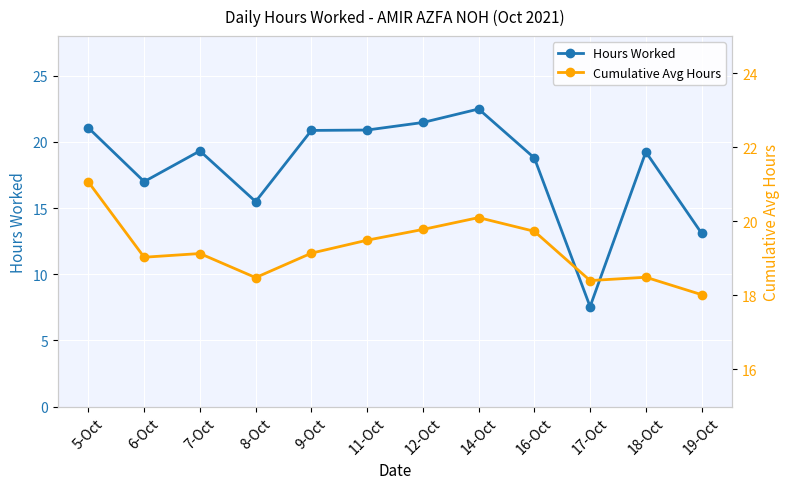

Reading left to right, what are all the values shown in this chart?

Hours Worked: 21.1	17.0	19.3	15.5	20.9	20.9	21.5	22.5	18.8	7.5	19.2	13.1
Cumulative Avg Hours: 21.1	19.0	19.1	18.5	19.1	19.5	19.8	20.1	19.7	18.4	18.5	18.0